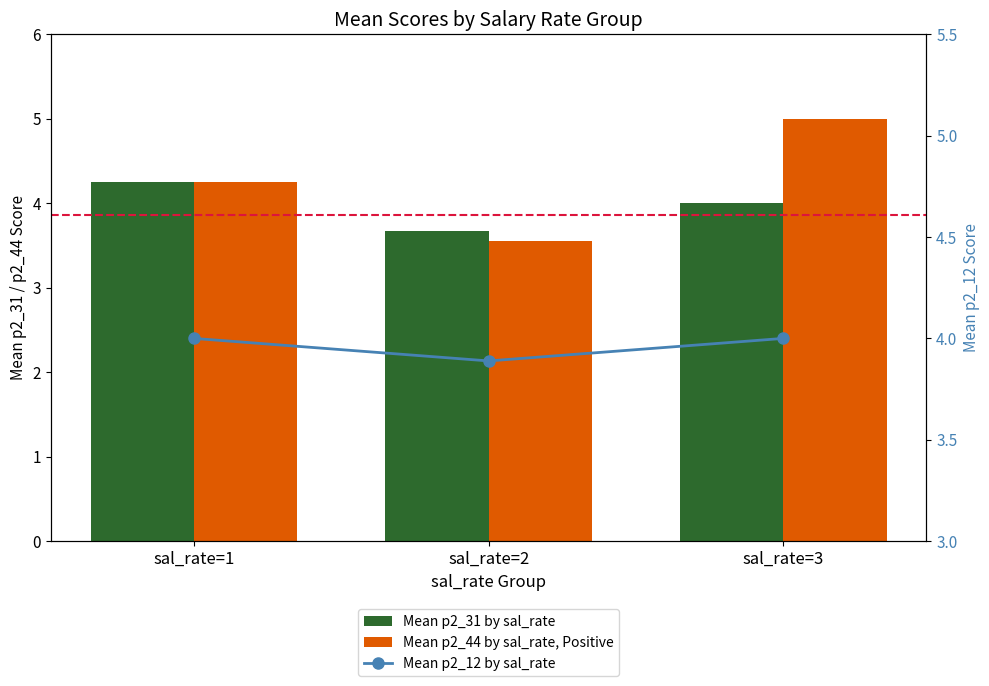

How many groups of bars are there?

3